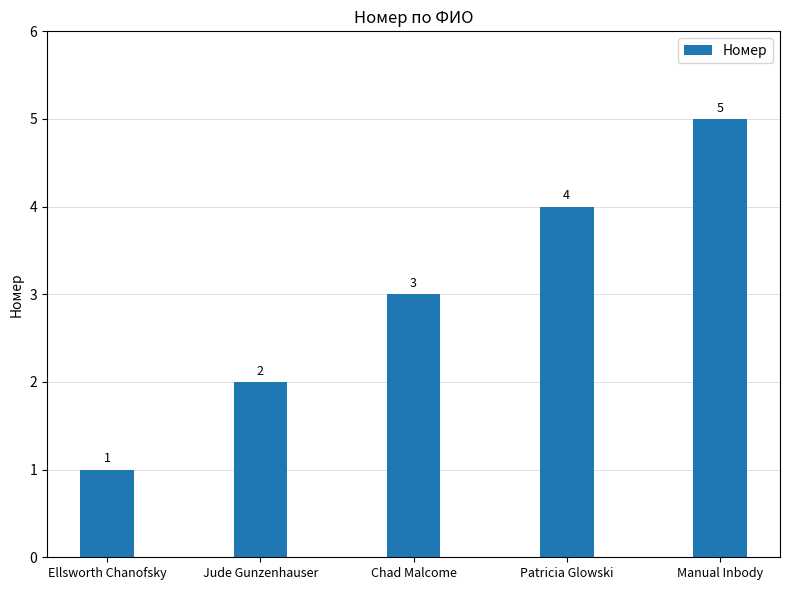

What is the sum of all values?

15